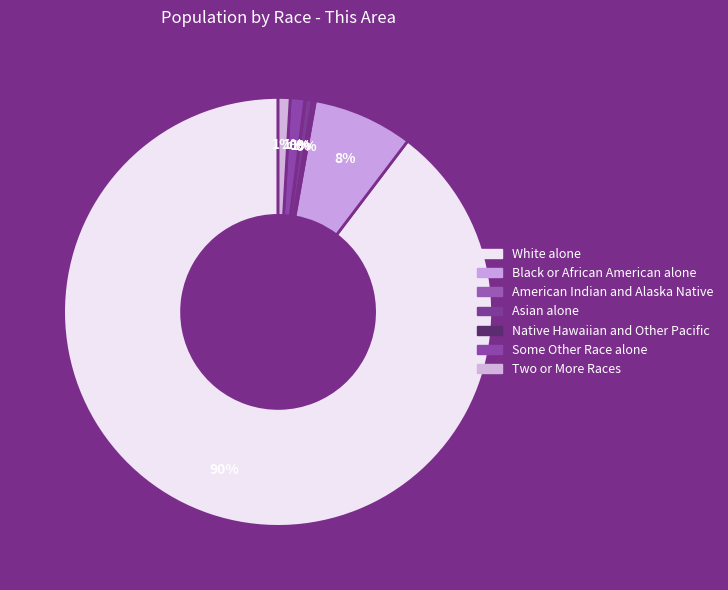

What portion of the pie excludes Two or More Races?

99.1%